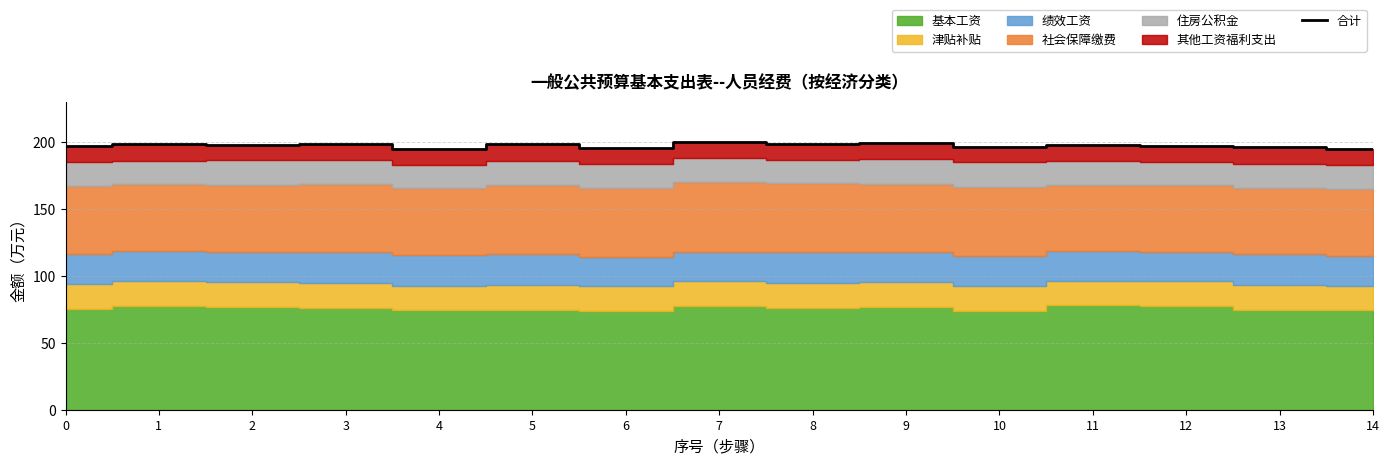

True or false: there are more than 1 points higher than both neighbors.

True